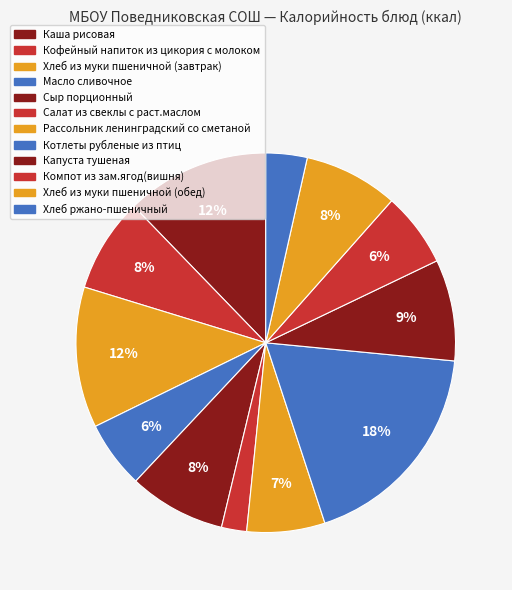

Is Сыр порционный the majority of the pie?

No